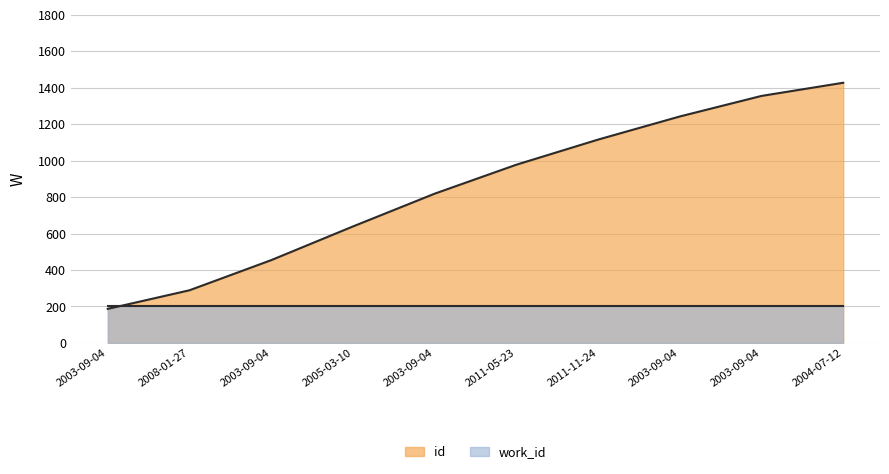

What is the ratio of the value at 2003-09-04 to the value at 2011-05-23?

0.2